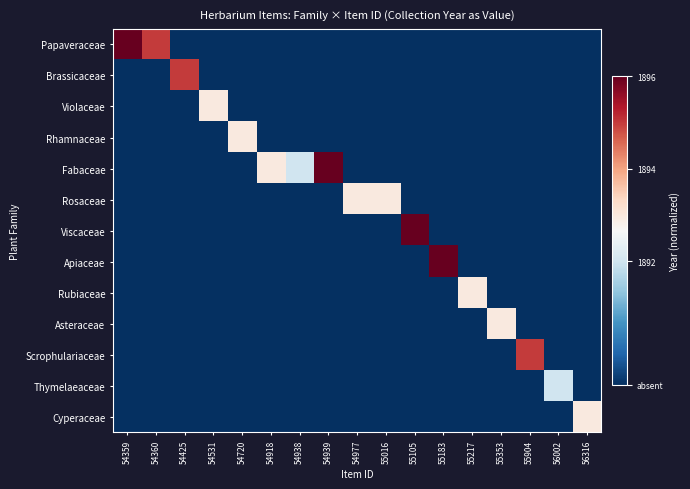

Reading left to right, extract all data points from this chart.

Papaveraceae: 54359=1.0	54360=0.8	54425=0.0	54531=0.0	54720=0.0	54918=0.0	54938=0.0	54939=0.0	54977=0.0	55016=0.0	55105=0.0	55183=0.0	55217=0.0	55353=0.0	55904=0.0	56002=0.0	56316=0.0
Brassicaceae: 54359=0.0	54360=0.0	54425=0.8	54531=0.0	54720=0.0	54918=0.0	54938=0.0	54939=0.0	54977=0.0	55016=0.0	55105=0.0	55183=0.0	55217=0.0	55353=0.0	55904=0.0	56002=0.0	56316=0.0
Violaceae: 54359=0.0	54360=0.0	54425=0.0	54531=0.6	54720=0.0	54918=0.0	54938=0.0	54939=0.0	54977=0.0	55016=0.0	55105=0.0	55183=0.0	55217=0.0	55353=0.0	55904=0.0	56002=0.0	56316=0.0
Rhamnaceae: 54359=0.0	54360=0.0	54425=0.0	54531=0.0	54720=0.6	54918=0.0	54938=0.0	54939=0.0	54977=0.0	55016=0.0	55105=0.0	55183=0.0	55217=0.0	55353=0.0	55904=0.0	56002=0.0	56316=0.0
Fabaceae: 54359=0.0	54360=0.0	54425=0.0	54531=0.0	54720=0.0	54918=0.6	54938=0.4	54939=1.0	54977=0.0	55016=0.0	55105=0.0	55183=0.0	55217=0.0	55353=0.0	55904=0.0	56002=0.0	56316=0.0
Rosaceae: 54359=0.0	54360=0.0	54425=0.0	54531=0.0	54720=0.0	54918=0.0	54938=0.0	54939=0.0	54977=0.6	55016=0.6	55105=0.0	55183=0.0	55217=0.0	55353=0.0	55904=0.0	56002=0.0	56316=0.0
Viscaceae: 54359=0.0	54360=0.0	54425=0.0	54531=0.0	54720=0.0	54918=0.0	54938=0.0	54939=0.0	54977=0.0	55016=0.0	55105=1.0	55183=0.0	55217=0.0	55353=0.0	55904=0.0	56002=0.0	56316=0.0
Apiaceae: 54359=0.0	54360=0.0	54425=0.0	54531=0.0	54720=0.0	54918=0.0	54938=0.0	54939=0.0	54977=0.0	55016=0.0	55105=0.0	55183=1.0	55217=0.0	55353=0.0	55904=0.0	56002=0.0	56316=0.0
Rubiaceae: 54359=0.0	54360=0.0	54425=0.0	54531=0.0	54720=0.0	54918=0.0	54938=0.0	54939=0.0	54977=0.0	55016=0.0	55105=0.0	55183=0.0	55217=0.6	55353=0.0	55904=0.0	56002=0.0	56316=0.0
Asteraceae: 54359=0.0	54360=0.0	54425=0.0	54531=0.0	54720=0.0	54918=0.0	54938=0.0	54939=0.0	54977=0.0	55016=0.0	55105=0.0	55183=0.0	55217=0.0	55353=0.6	55904=0.0	56002=0.0	56316=0.0
Scrophulariaceae: 54359=0.0	54360=0.0	54425=0.0	54531=0.0	54720=0.0	54918=0.0	54938=0.0	54939=0.0	54977=0.0	55016=0.0	55105=0.0	55183=0.0	55217=0.0	55353=0.0	55904=0.8	56002=0.0	56316=0.0
Thymelaeaceae: 54359=0.0	54360=0.0	54425=0.0	54531=0.0	54720=0.0	54918=0.0	54938=0.0	54939=0.0	54977=0.0	55016=0.0	55105=0.0	55183=0.0	55217=0.0	55353=0.0	55904=0.0	56002=0.4	56316=0.0
Cyperaceae: 54359=0.0	54360=0.0	54425=0.0	54531=0.0	54720=0.0	54918=0.0	54938=0.0	54939=0.0	54977=0.0	55016=0.0	55105=0.0	55183=0.0	55217=0.0	55353=0.0	55904=0.0	56002=0.0	56316=0.6